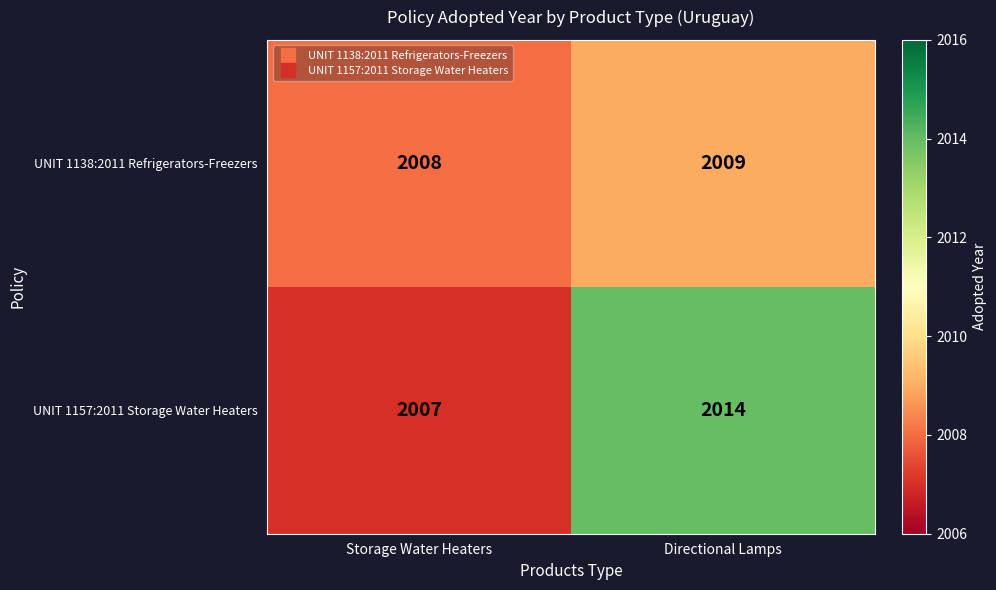

At which label does UNIT 1157:2011 Storage Water Heaters reach its peak?

Directional Lamps